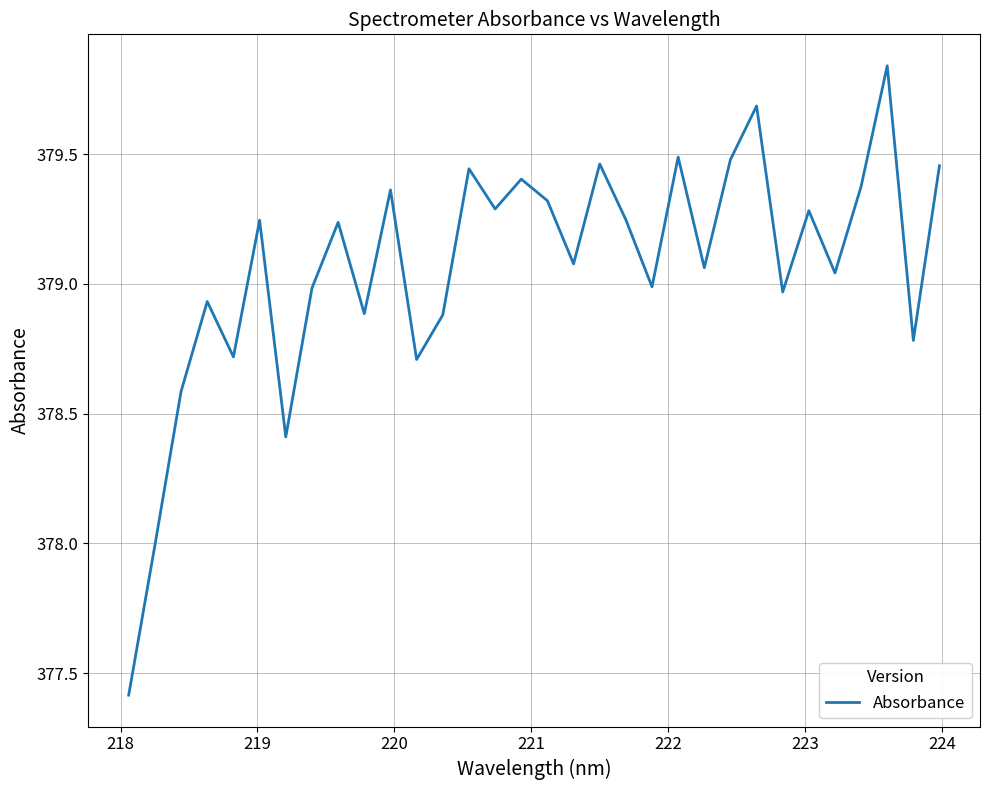

What is the smallest value displayed?

377.4